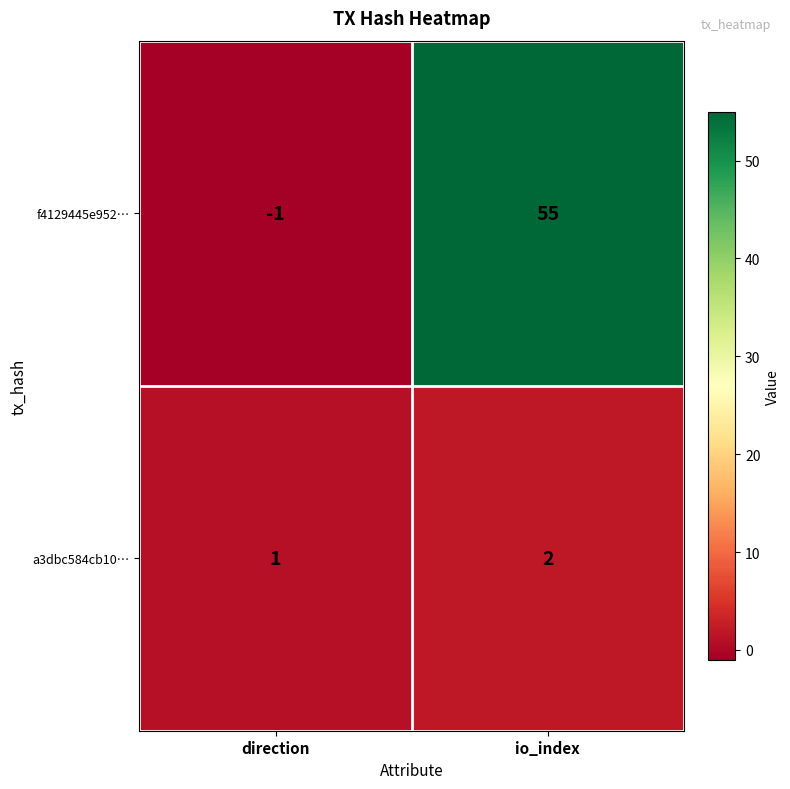

Rank the series at direction from highest to lowest value.

a3dbc584cb10…, f4129445e952…